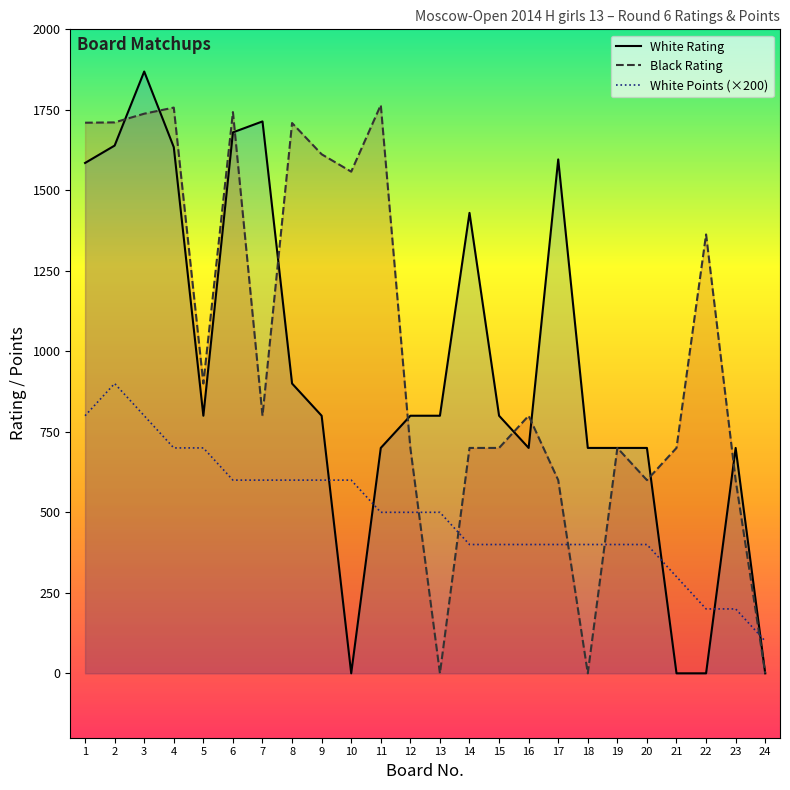

At how many categories does at least one series exceed 951?

13